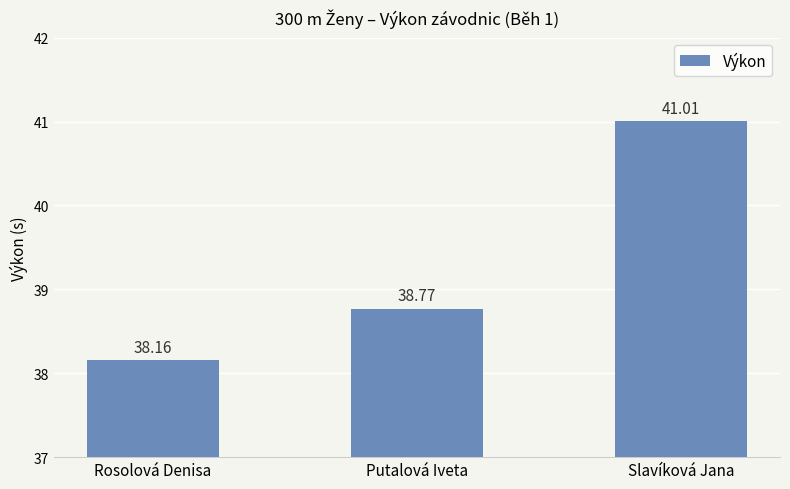

Rank the categories by value from highest to lowest.

Slavíková Jana, Putalová Iveta, Rosolová Denisa